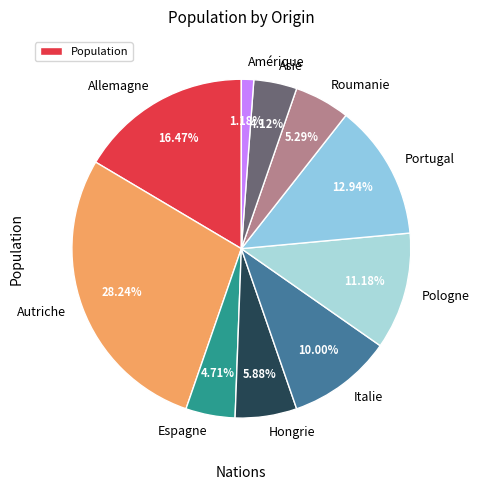

Count the number of slices in the pie.

10